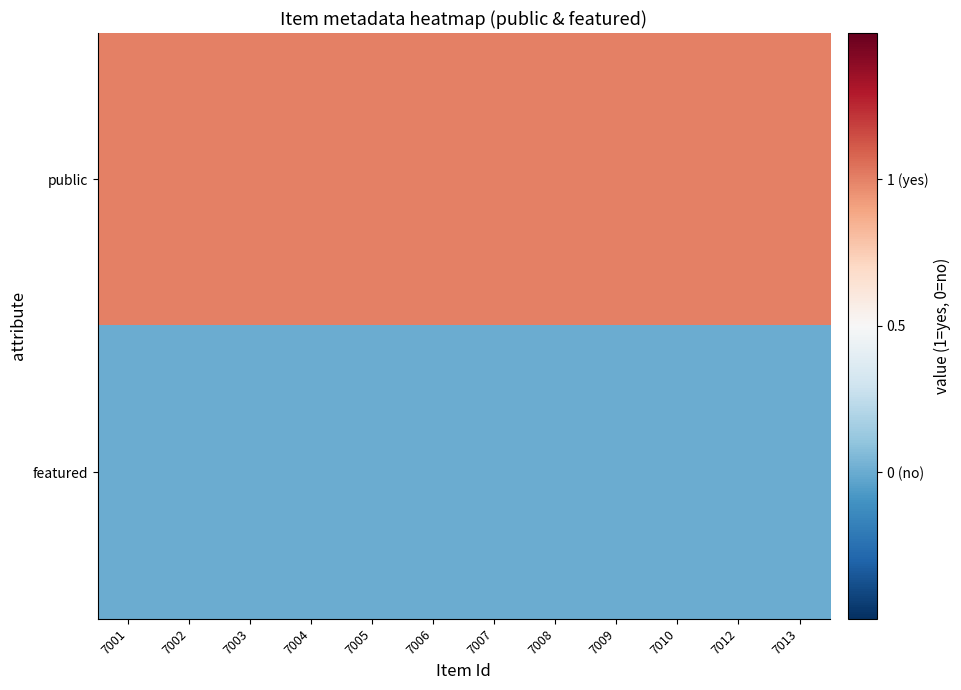

List the series in order of their overall mean, lowest first.

featured, public